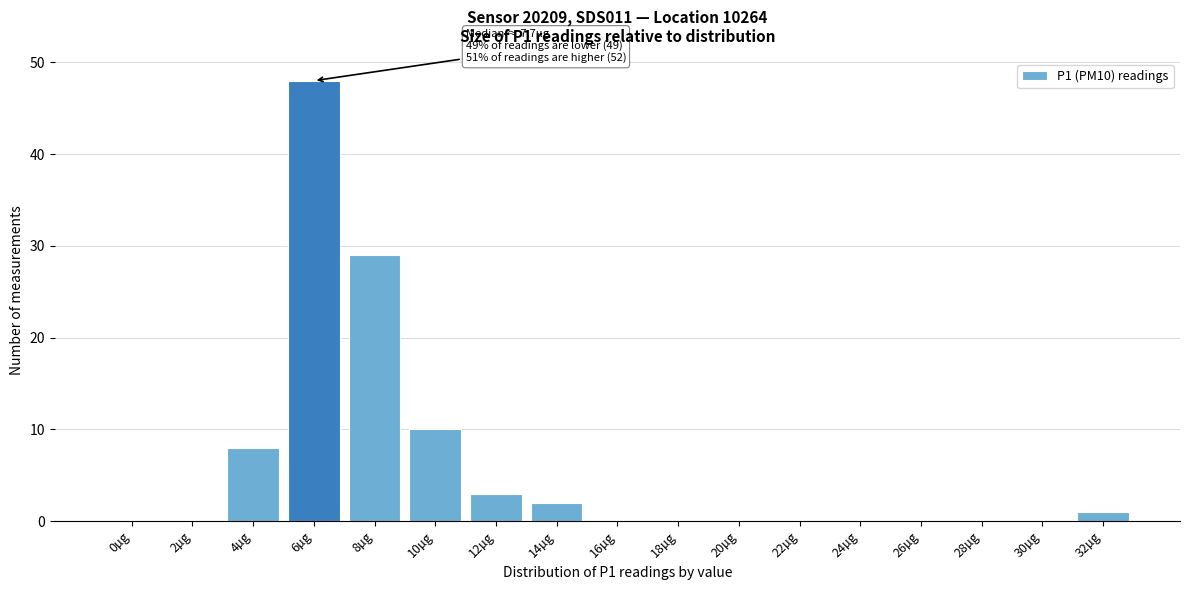

Reading left to right, transcribe all the data shown in this chart.

0µg=0	2µg=0	4µg=8	6µg=48	8µg=29	10µg=10	12µg=3	14µg=2	16µg=0	18µg=0	20µg=0	22µg=0	24µg=0	26µg=0	28µg=0	30µg=0	32µg=1